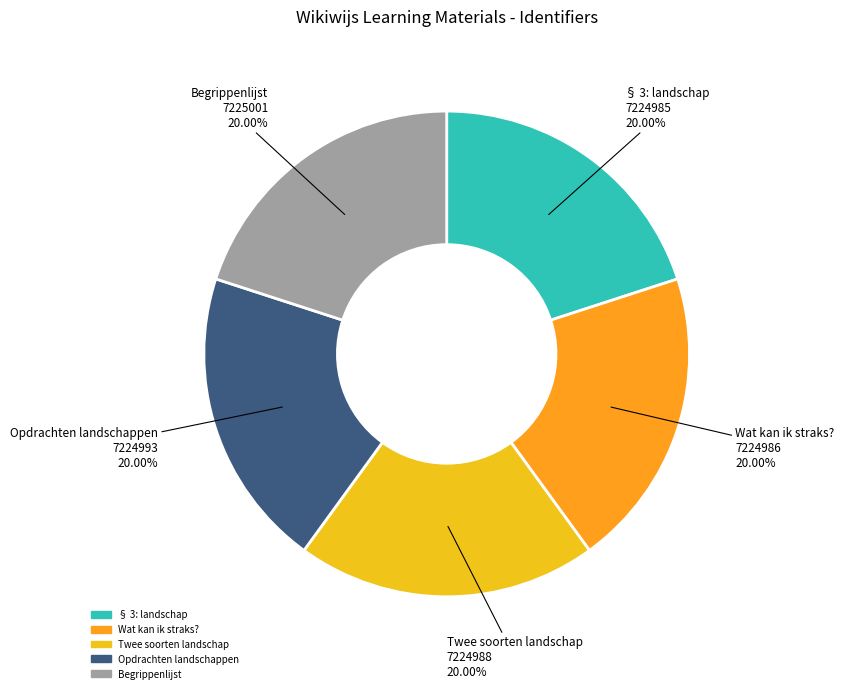

How many segments does this pie chart have?

5